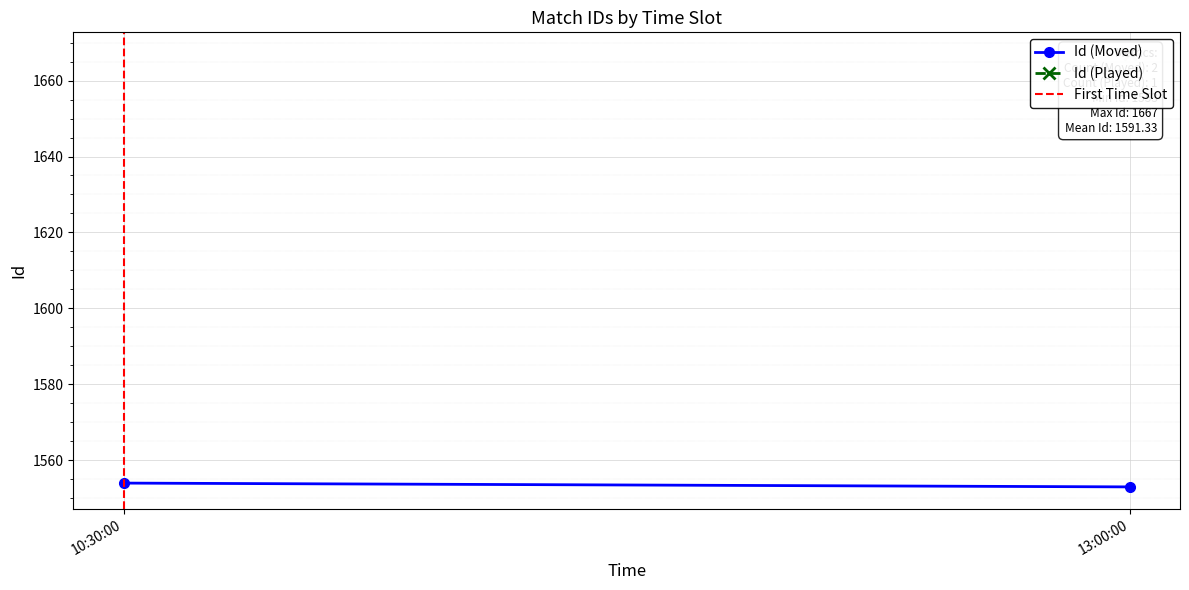

Rank the categories by Id (Moved) value from highest to lowest.

10:30:00, 13:00:00